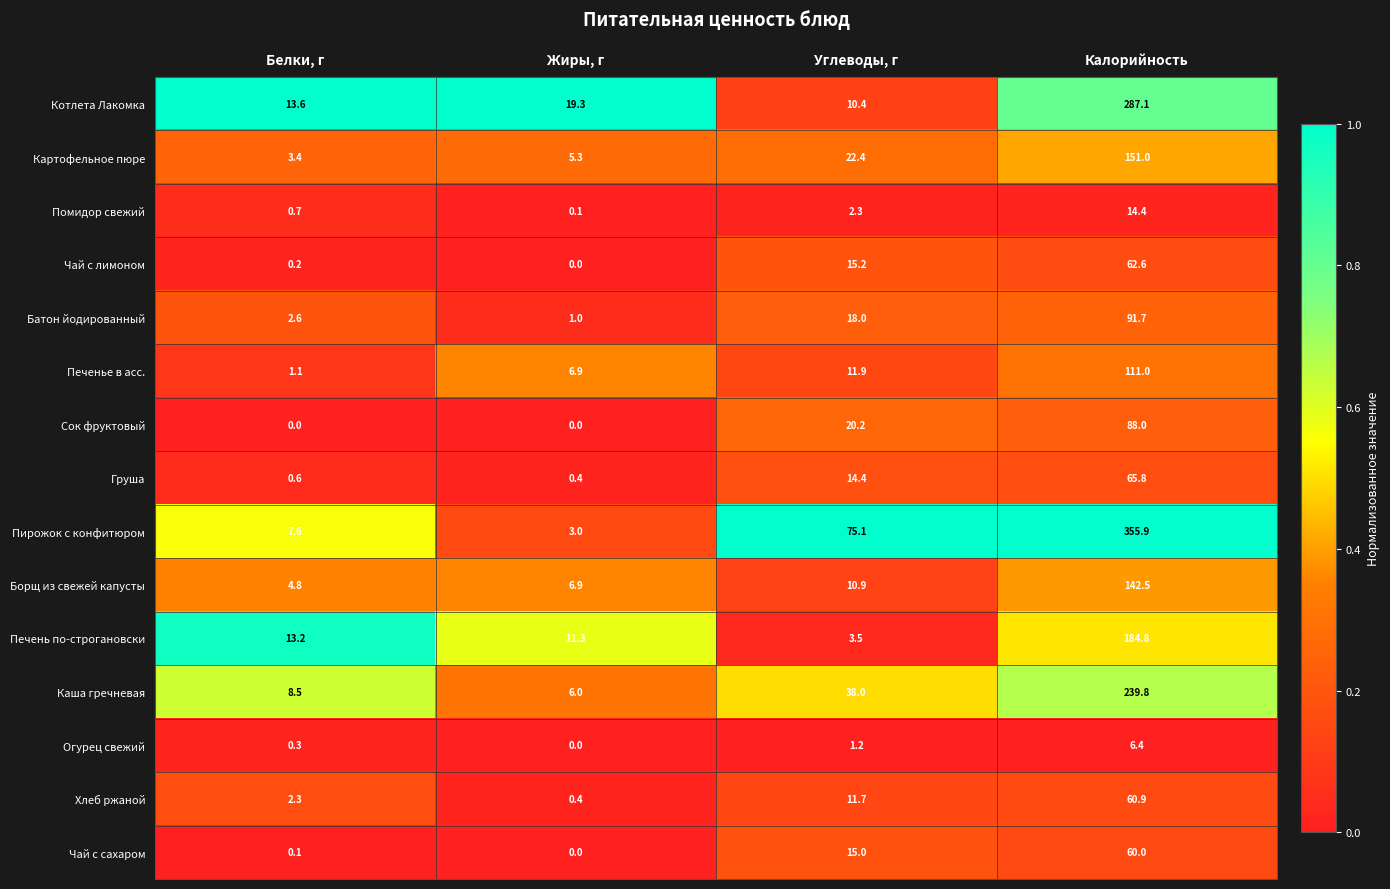

Which series changed the most between Белки, г and Углеводы, г?

Пирожок с конфитюром